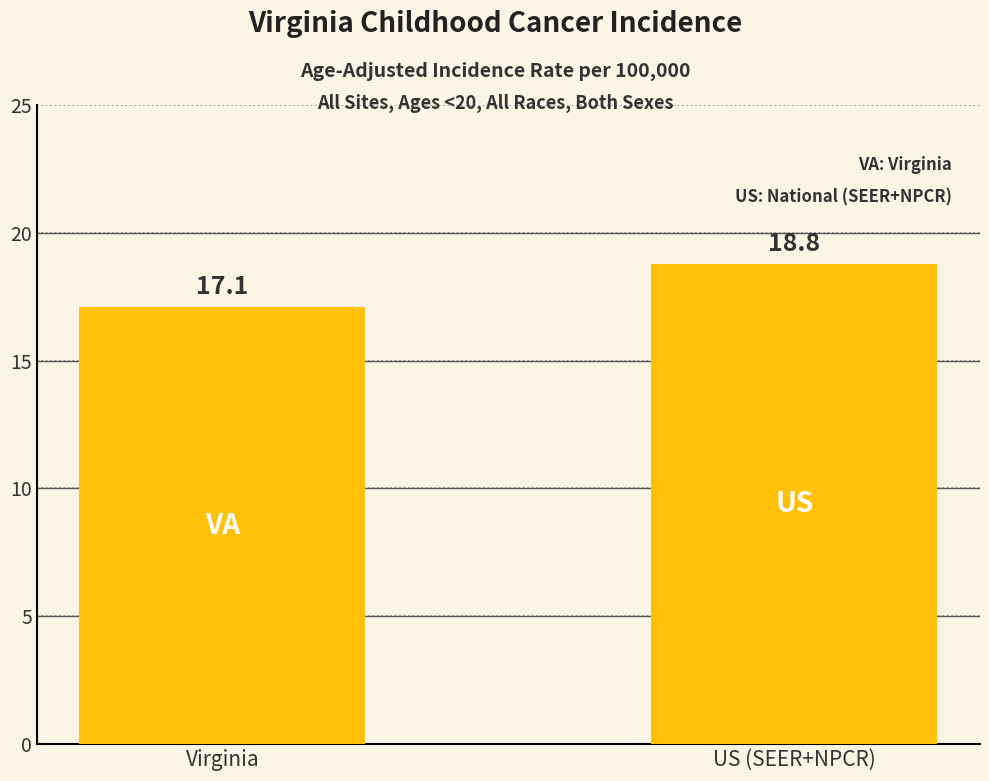

Count the number of categories in the chart.

2